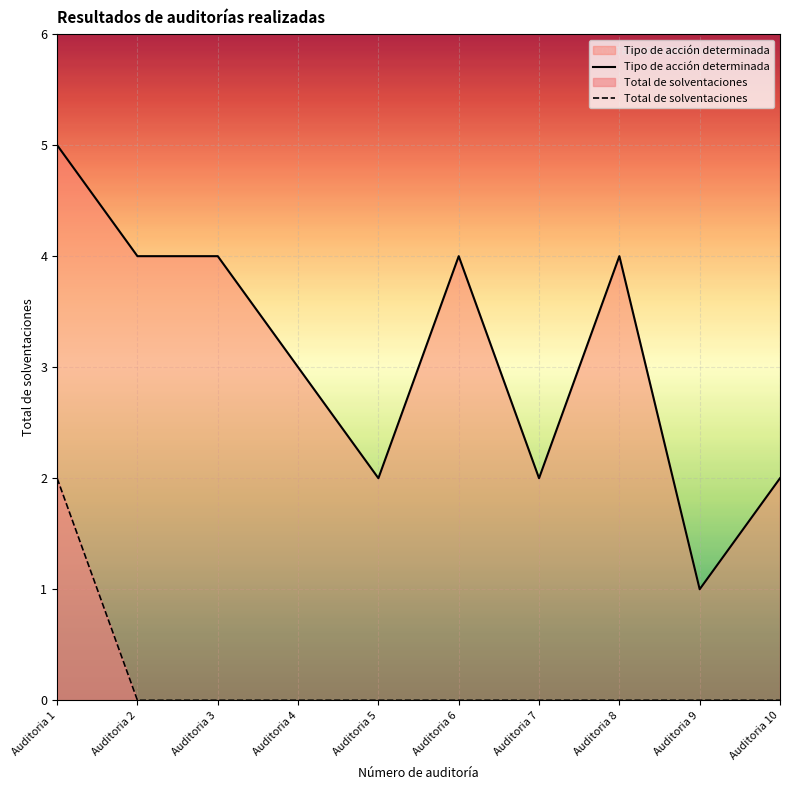

How many categories are shown in the chart?

10